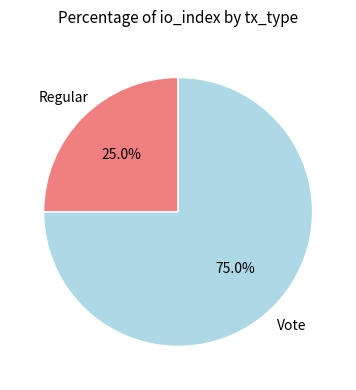

Is there a majority slice in this chart?

Yes